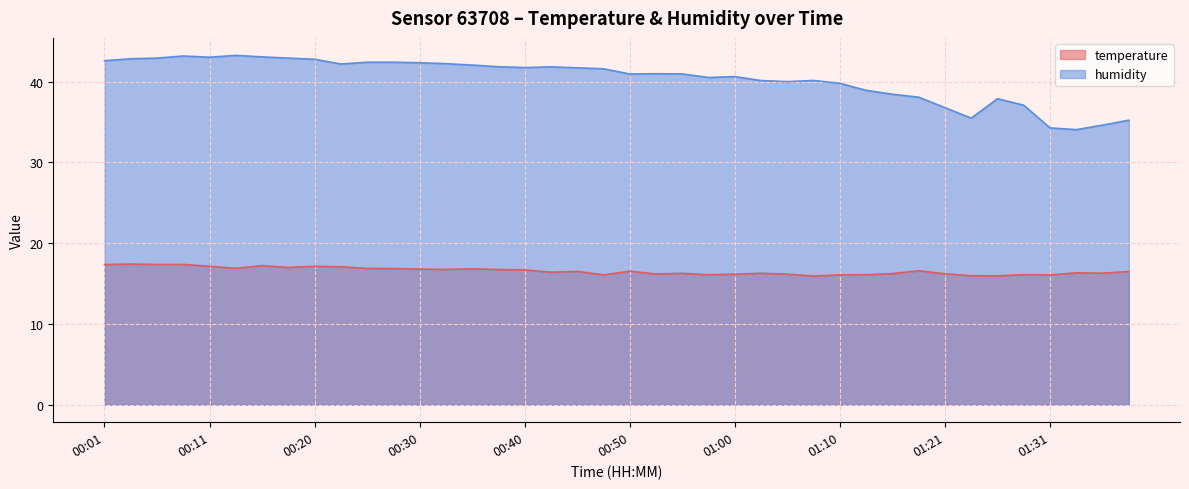

What is the label of the 36th point from the left?

01:28